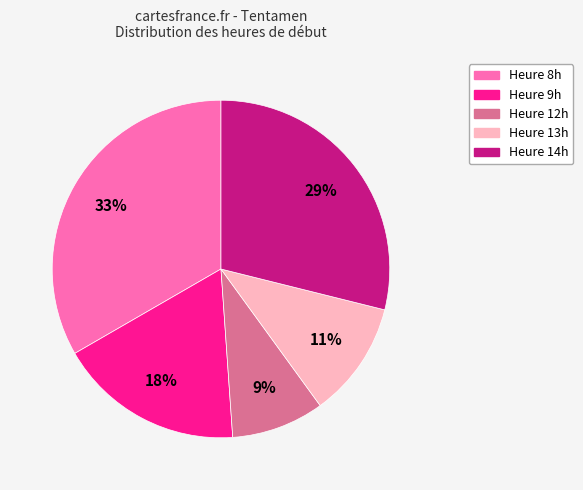

Is there a majority slice in this chart?

No